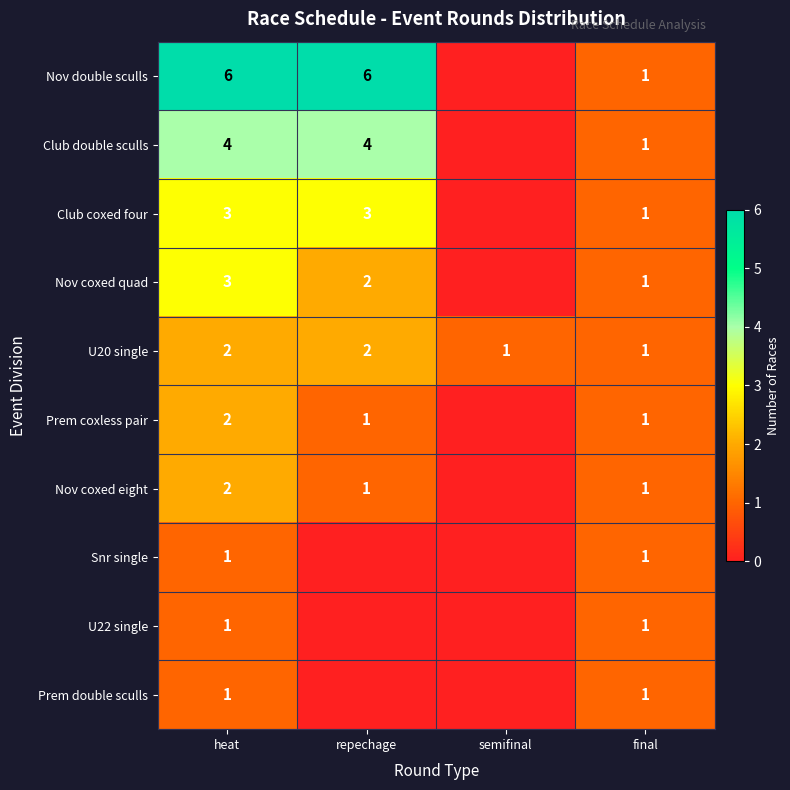

The value of Nov double sculls at final is 1. True or false?

True